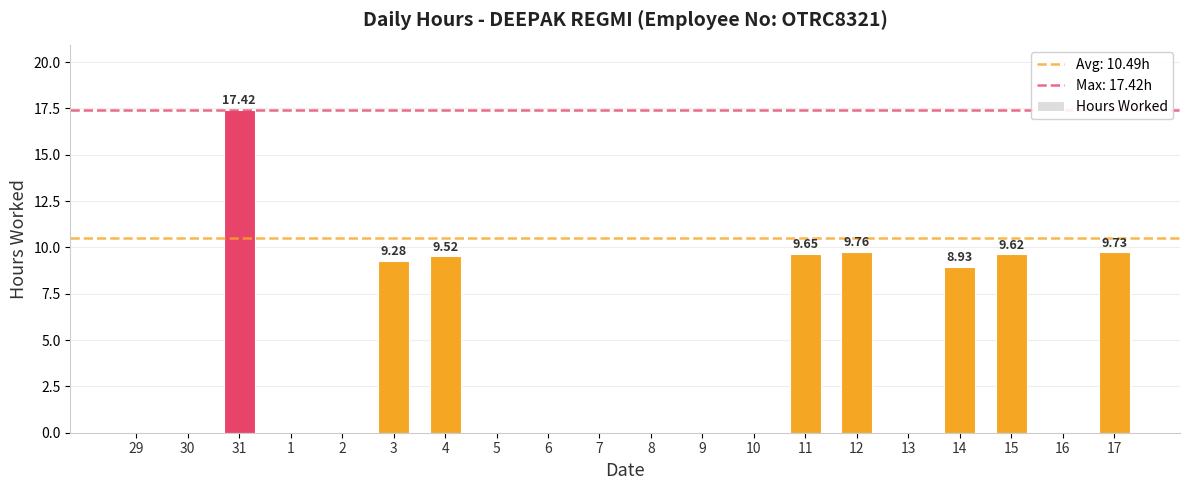

What is the sum of all values?

83.9